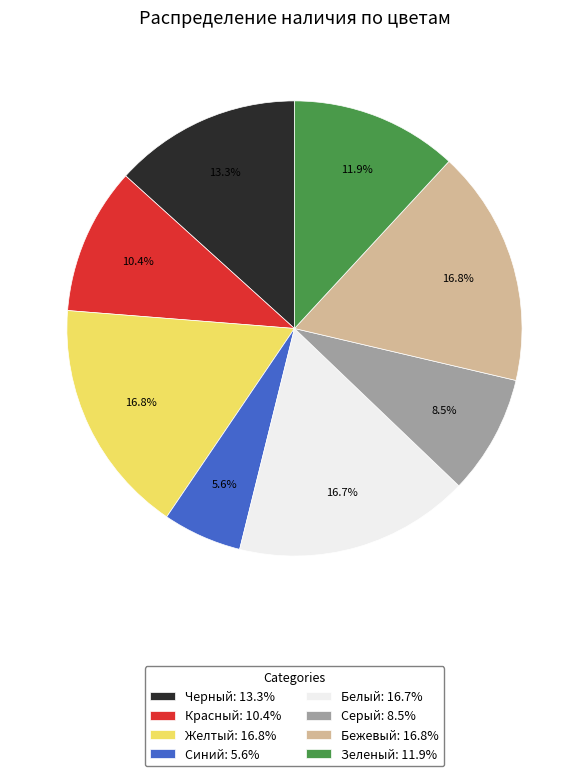

What percentage is the Синий slice, to the nearest percent?

6%